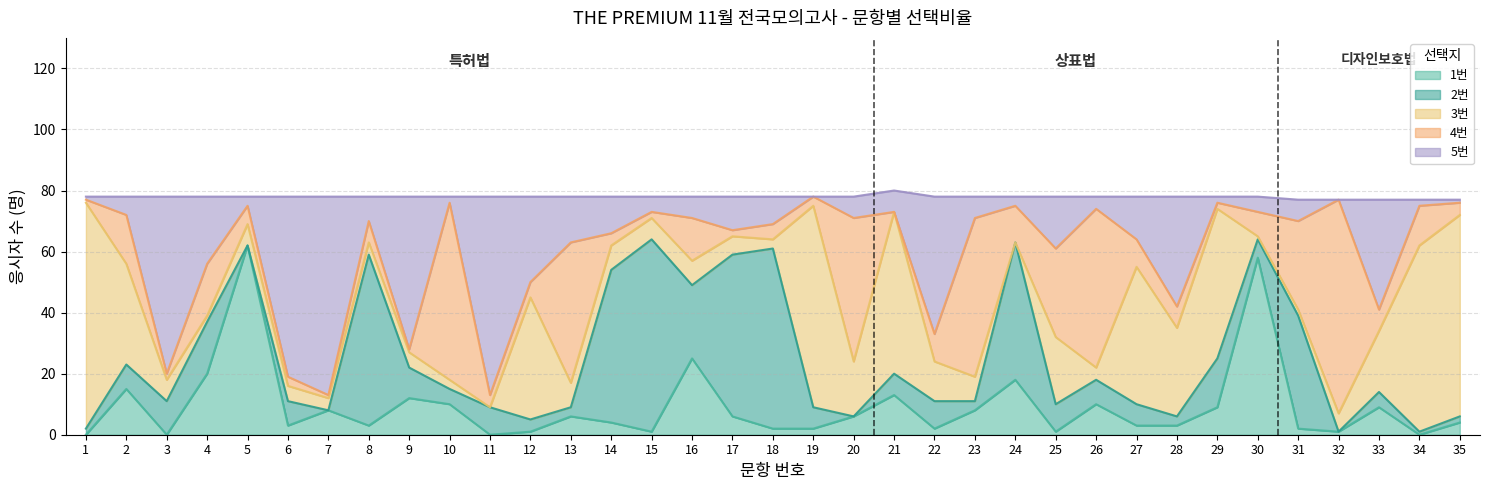

What is the difference between the choice_3 values at 6 and 3?

2